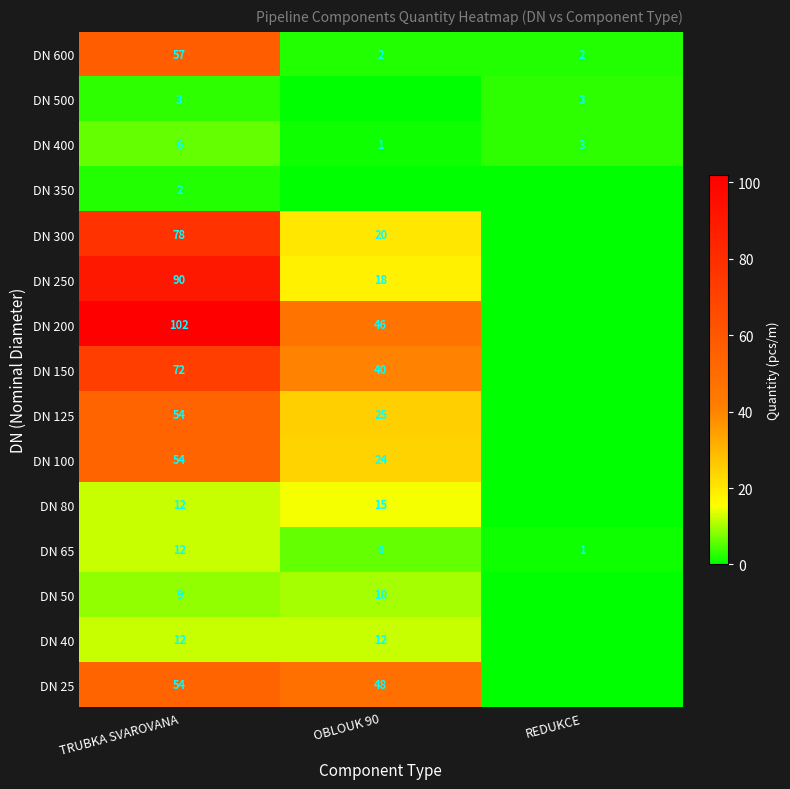

Is it true that DN 40 equals 5 at TRUBKA SVAROVANA?

False